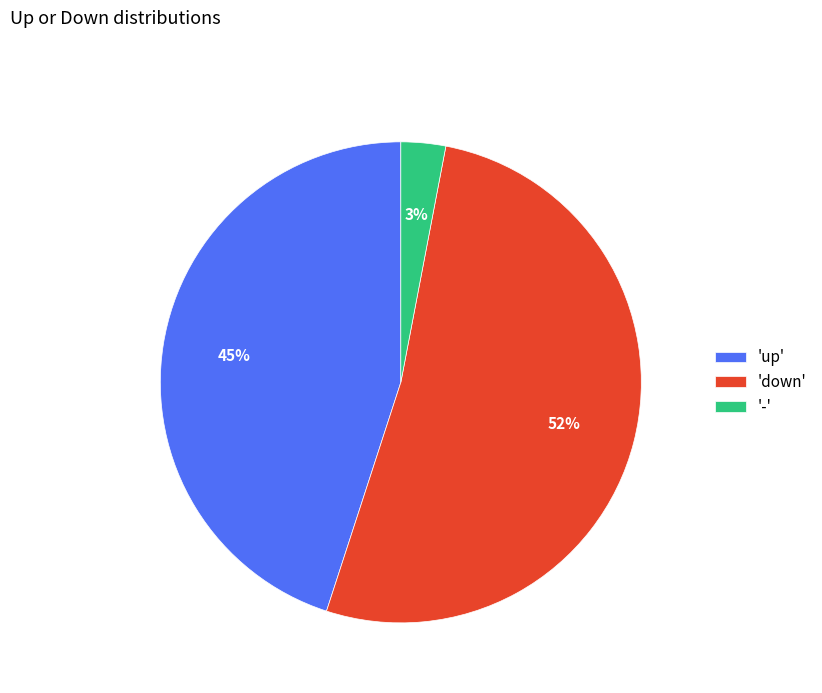

How many segments does this pie chart have?

3